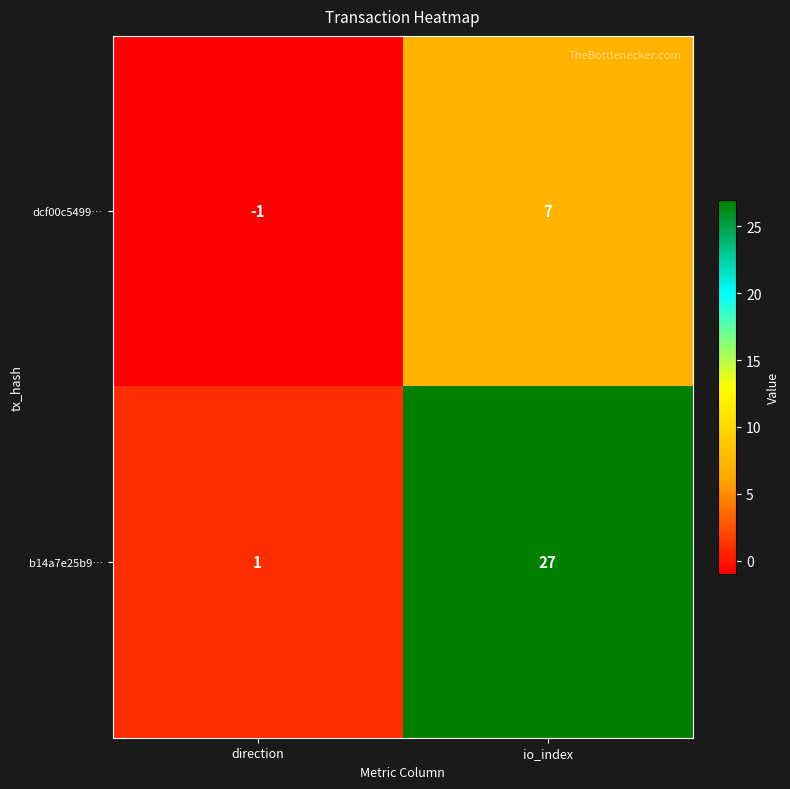

How many distinct data groups are displayed?

2